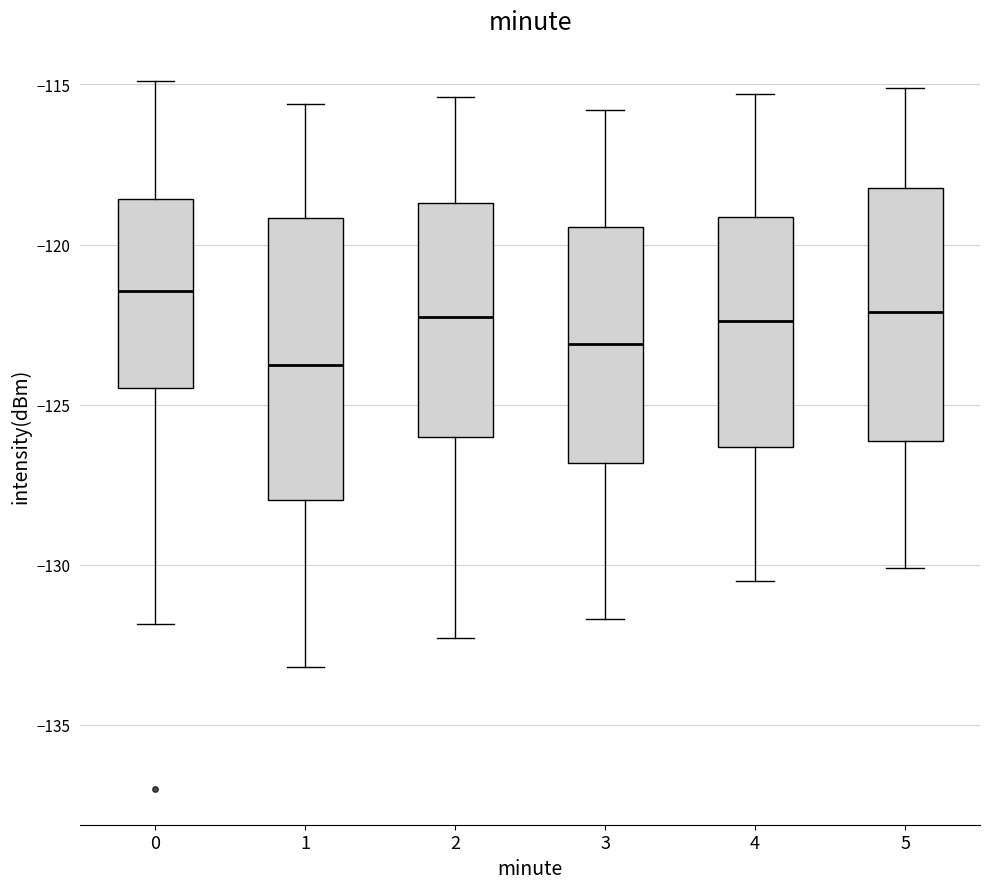

Where does the lower whisker of the box at x = 5 end on the y-axis? The values are not printed on the chart, so give them approximately, as read against the axis.

-130.0